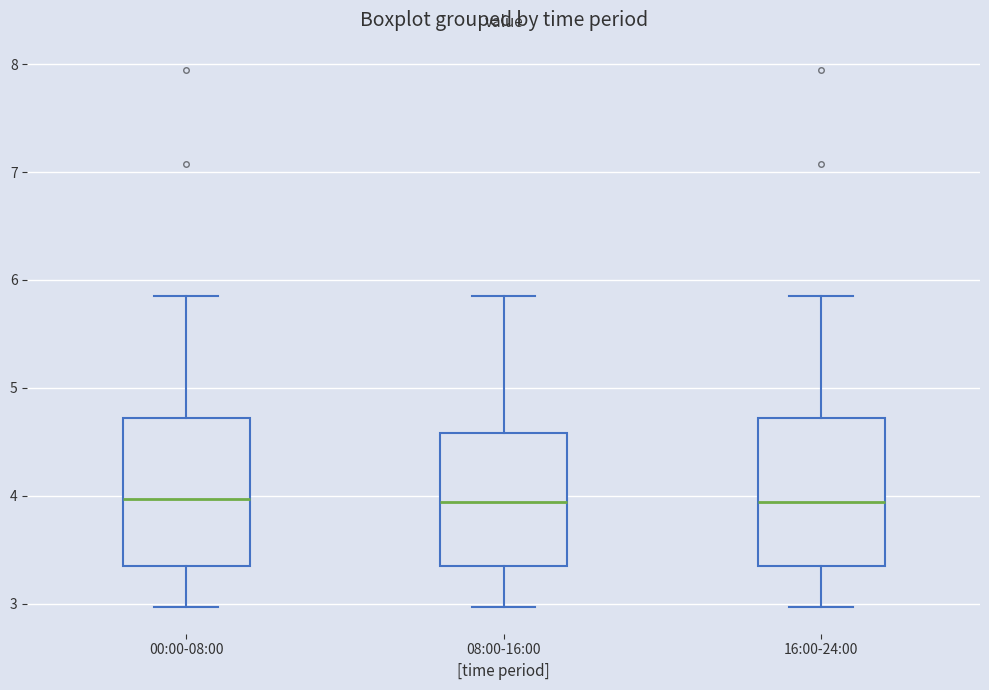

Where is the lower edge of the box for 00:00-08:00 on the y-axis? The values are not printed on the chart, so give them approximately, as read against the axis.

3.3